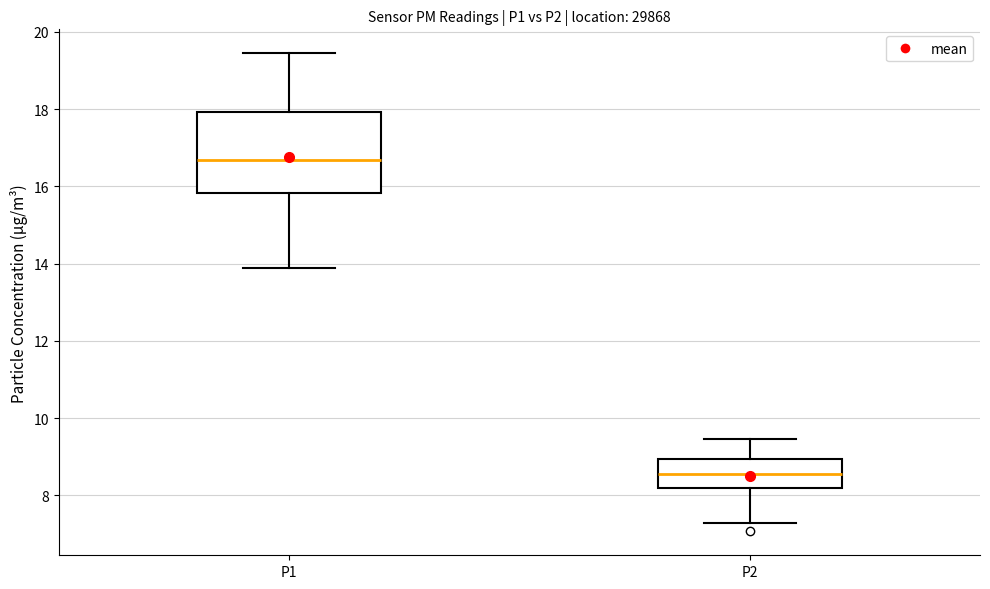

Which box's median line is the highest?

P1